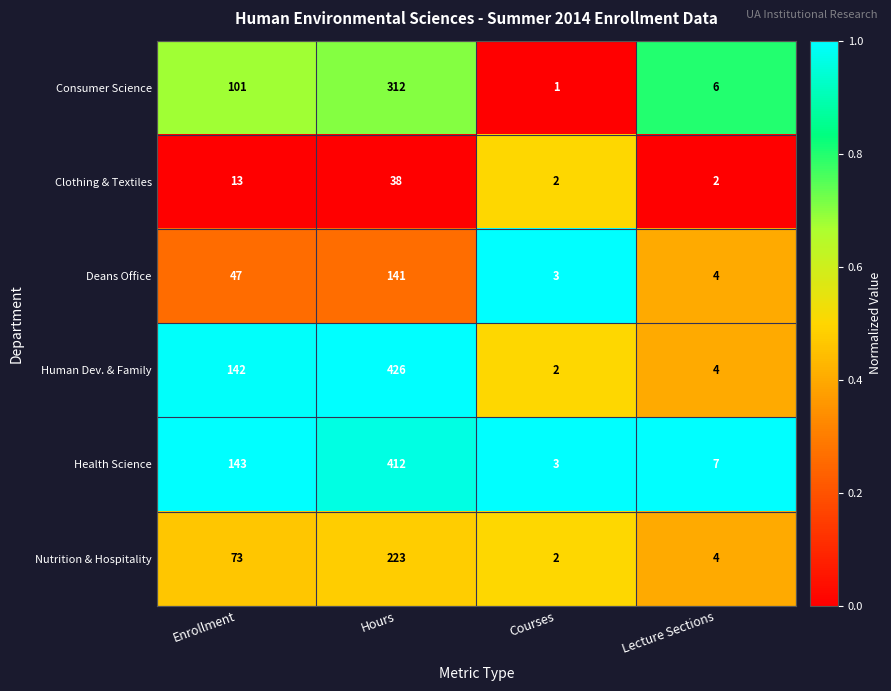

Between Enrollment and Hours, which series saw the biggest shift?

Human Dev. & Family